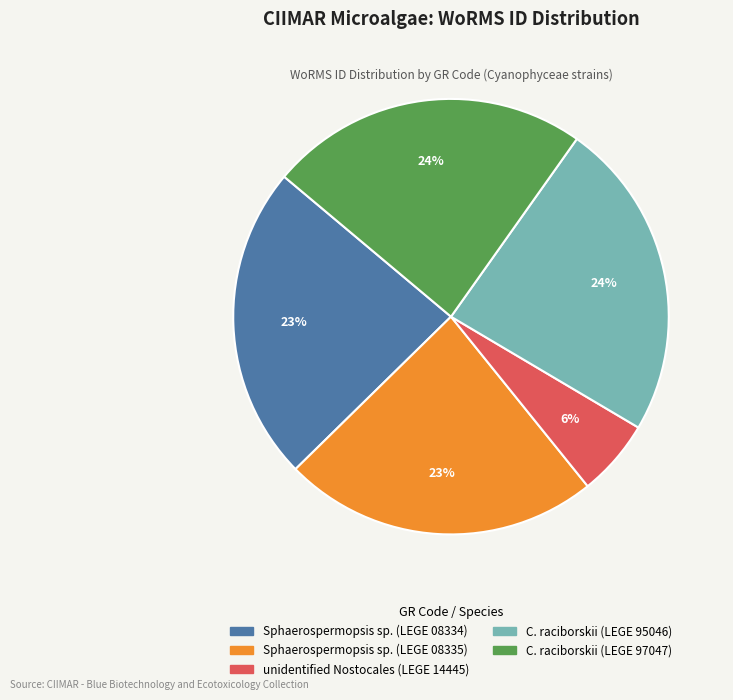

How many slices are in this pie chart?

5